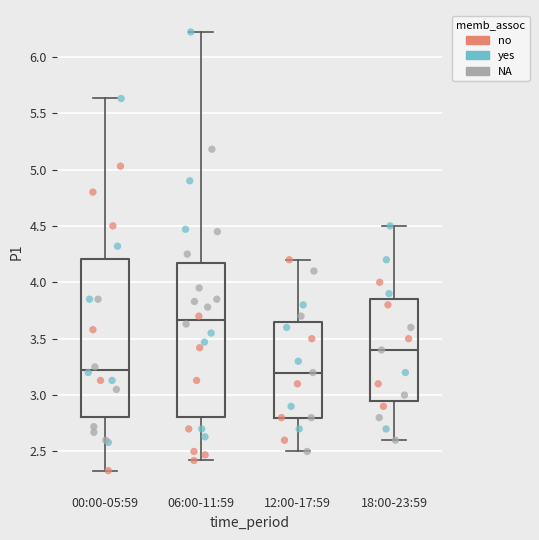

Reading left to right, read every box against the y-axis: the position of its median line, the range the box covers, and the ends of its whiskers. The values are not printed on the chart, so give them approximately, as read against the axis.

00:00-05:59: median 3.25, box 2.80 to 4.20, whiskers 2.35 to 5.65
06:00-11:59: median 3.65, box 2.80 to 4.20, whiskers 2.40 to 6.20
12:00-17:59: median 3.20, box 2.80 to 3.65, whiskers 2.50 to 4.20
18:00-23:59: median 3.40, box 2.95 to 3.85, whiskers 2.60 to 4.50